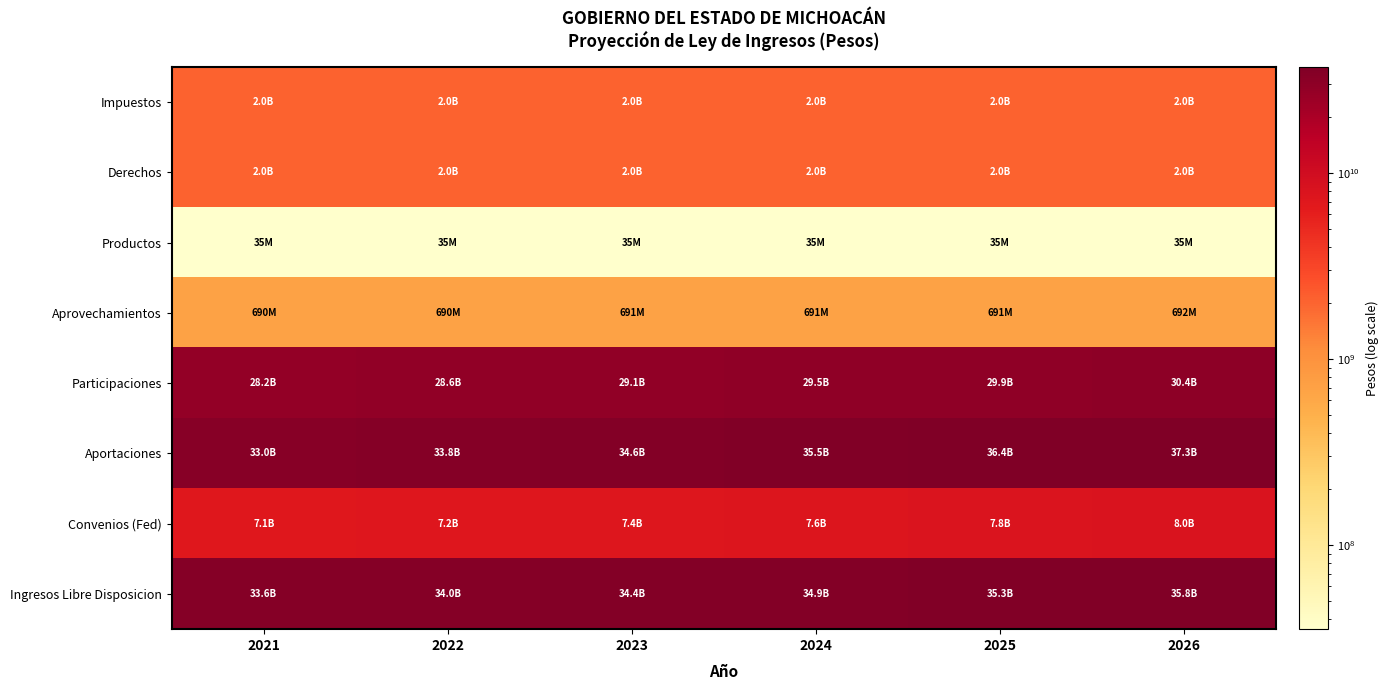

Reading right to left, extract all data points from this chart.

Impuestos: 2026=2046418840	2025=2045396142	2024=2044373955	2023=2043352279	2022=2042331113	2021=2041310458
Derechos: 2026=2043048623	2025=2042027609	2024=2041007105	2023=2039987111	2022=2038967627	2021=2037948653
Productos: 2026=35429709	2025=35412003	2024=35394306	2023=35376618	2022=35358939	2021=35341268
Aprovechamientos: 2026=691639748	2025=691294101	2024=690948627	2023=690603325	2022=690258196	2021=689913239
Participaciones: 2026=30380264752	2025=29931295322	2024=29488960908	2023=29053163456	2022=28623806361	2021=28200794444
Aportaciones: 2026=37289563648	2025=36380062096	2024=35492743508	2023=34627066837	2022=33782504231	2021=32958540713
Convenios (Fed): 2026=7977360817	2025=7782791041	2024=7592966869	2023=7407772555	2022=7227095176	2021=7050824562
Ingresos Libre Disposicion: 2026=35789401058	2025=35330171370	2024=34877693506	2023=34431867702	2022=33992595671	2021=33559780575